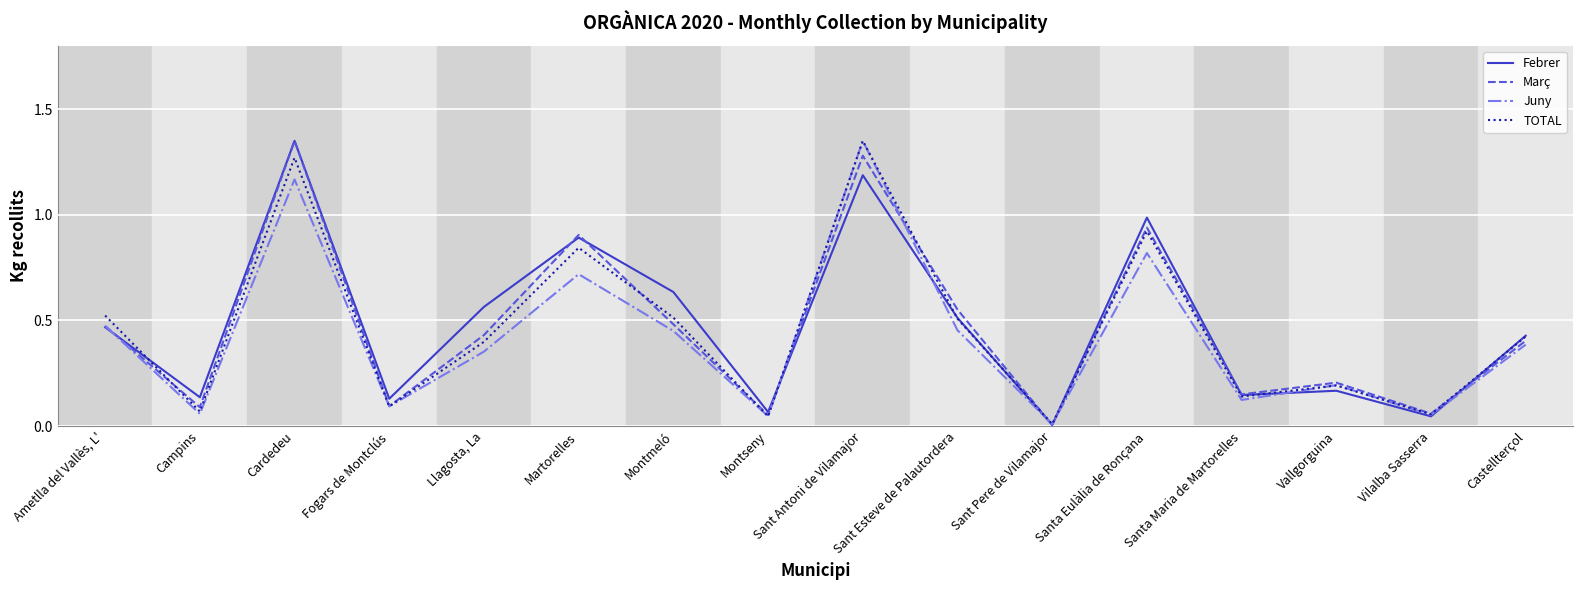

What is the sum of all Març values?

7.5